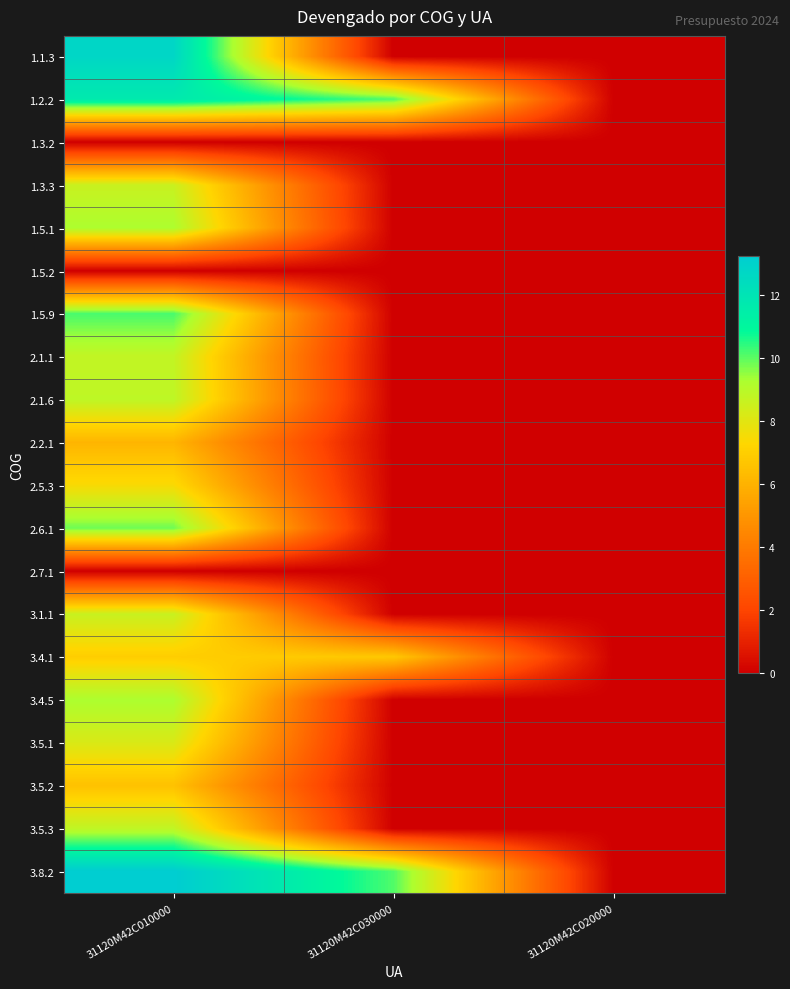

Reading left to right, list all the values displayed in this chart.

1.1.3: 31120M42C010000=12.8	31120M42C030000=0.0	31120M42C020000=0.0
1.2.2: 31120M42C010000=11.7	31120M42C030000=10.1	31120M42C020000=0.0
1.3.2: 31120M42C010000=0.0	31120M42C030000=0.0	31120M42C020000=0.0
1.3.3: 31120M42C010000=8.6	31120M42C030000=0.0	31120M42C020000=0.0
1.5.1: 31120M42C010000=9.3	31120M42C030000=0.0	31120M42C020000=0.0
1.5.2: 31120M42C010000=0.0	31120M42C030000=0.0	31120M42C020000=0.0
1.5.9: 31120M42C010000=10.2	31120M42C030000=0.0	31120M42C020000=0.0
2.1.1: 31120M42C010000=8.8	31120M42C030000=0.0	31120M42C020000=0.0
2.1.6: 31120M42C010000=8.9	31120M42C030000=0.0	31120M42C020000=0.0
2.2.1: 31120M42C010000=6.1	31120M42C030000=0.0	31120M42C020000=0.0
2.5.3: 31120M42C010000=7.5	31120M42C030000=0.0	31120M42C020000=0.0
2.6.1: 31120M42C010000=9.8	31120M42C030000=0.0	31120M42C020000=0.0
2.7.1: 31120M42C010000=0.0	31120M42C030000=0.0	31120M42C020000=0.0
3.1.1: 31120M42C010000=8.6	31120M42C030000=0.0	31120M42C020000=0.0
3.4.1: 31120M42C010000=7.0	31120M42C030000=6.8	31120M42C020000=0.0
3.4.5: 31120M42C010000=9.3	31120M42C030000=0.0	31120M42C020000=0.0
3.5.1: 31120M42C010000=8.2	31120M42C030000=0.0	31120M42C020000=0.0
3.5.2: 31120M42C010000=6.5	31120M42C030000=0.0	31120M42C020000=0.0
3.5.3: 31120M42C010000=8.8	31120M42C030000=0.0	31120M42C020000=0.0
3.8.2: 31120M42C010000=13.3	31120M42C030000=10.1	31120M42C020000=0.0